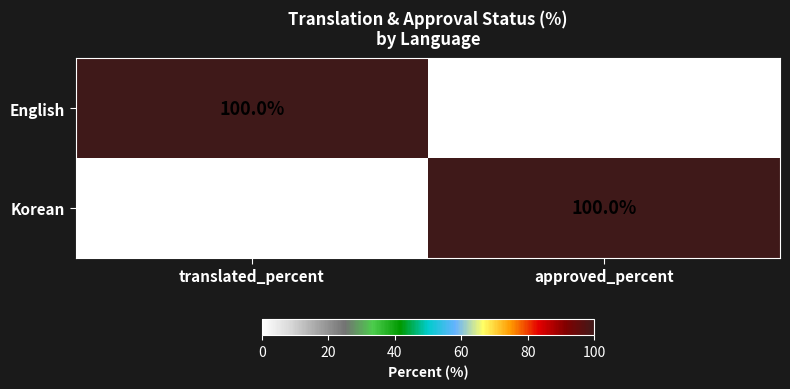

Reading right to left, what are all the values shown in this chart?

English: approved_percent=0	translated_percent=100
Korean: approved_percent=100	translated_percent=0